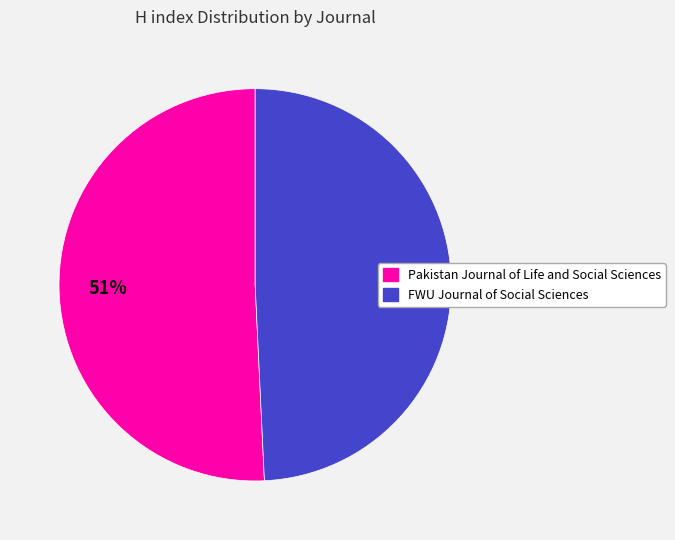

Does any single category account for the majority?

Yes